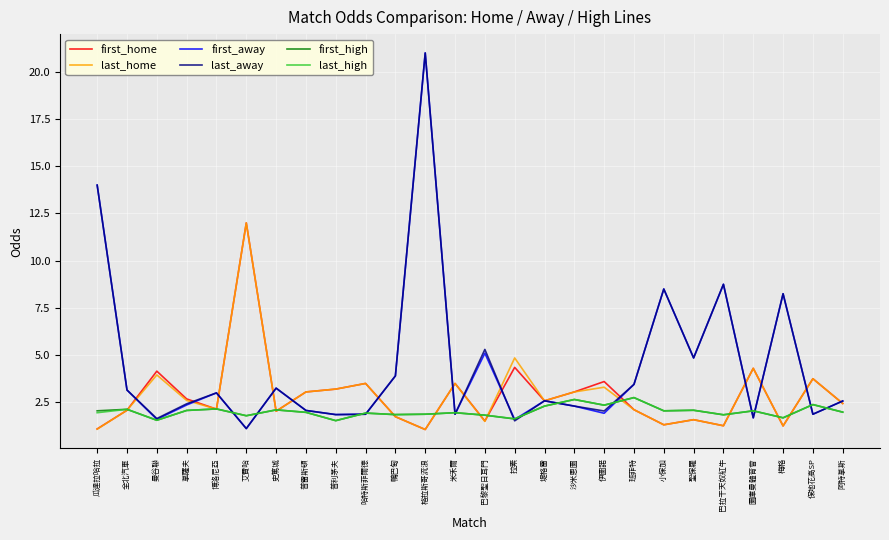

What is the difference between the highest and lowest values at 博洛尼亞?

0.9